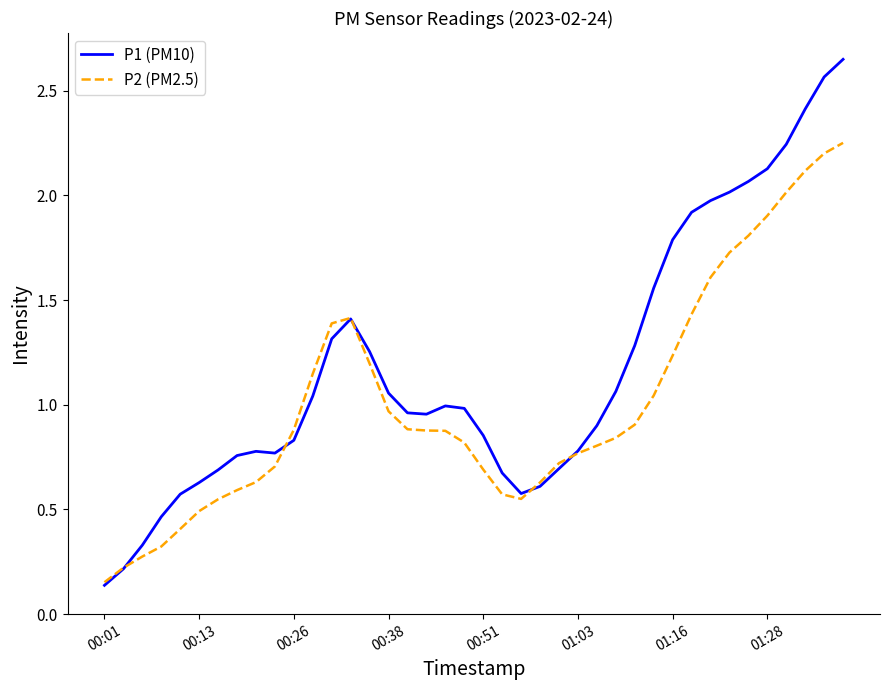

What is the difference between the maximum and minimum values in the P1 (PM10) series?

2.5